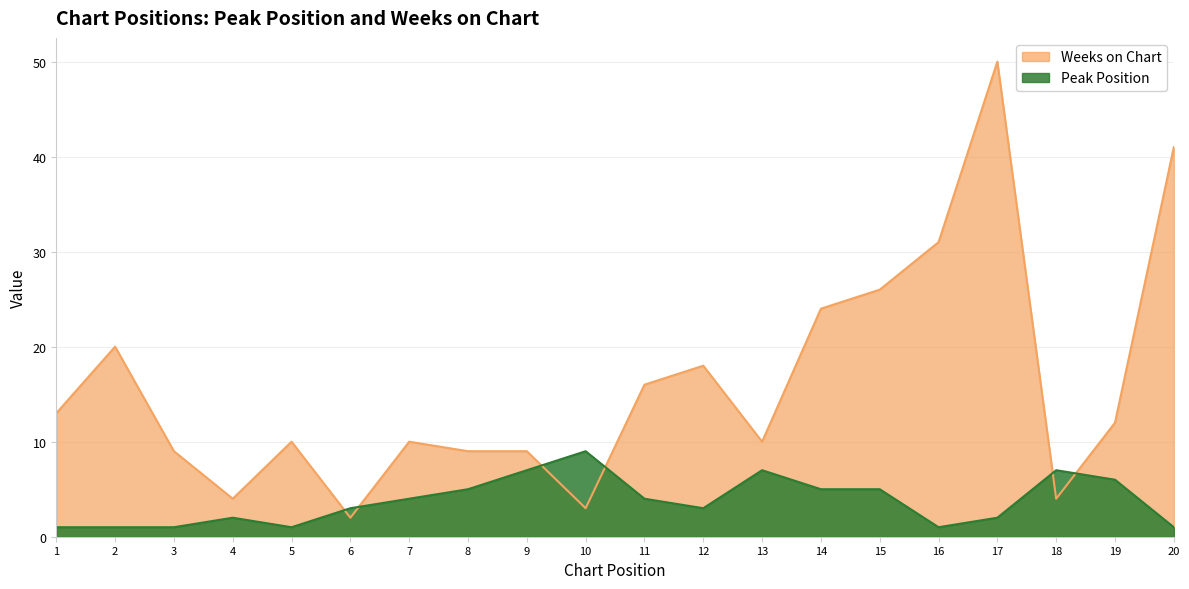

Where do Peak Position and Weeks on Chart first cross each other?

5 and 6